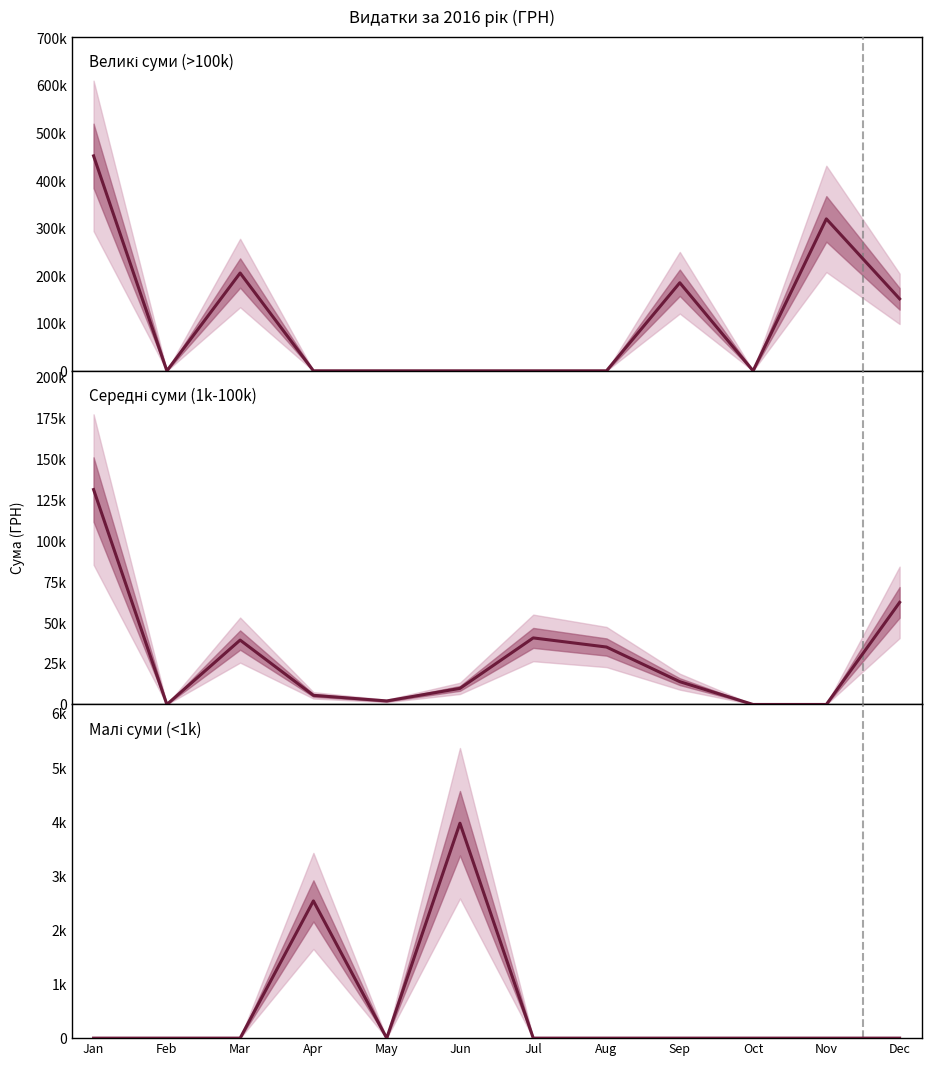

Where is the first local minimum for Великі суми (>100k)?

Feb